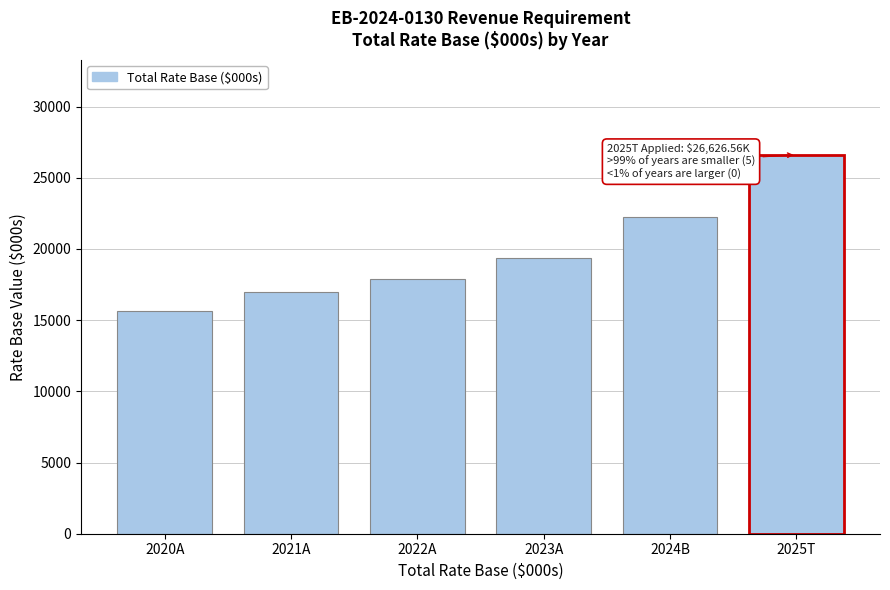

Reading left to right, extract all data points from this chart.

2020A=15639.2	2021A=17000.3	2022A=17915.9	2023A=19353.8	2024B=22238.7	2025T=26626.6